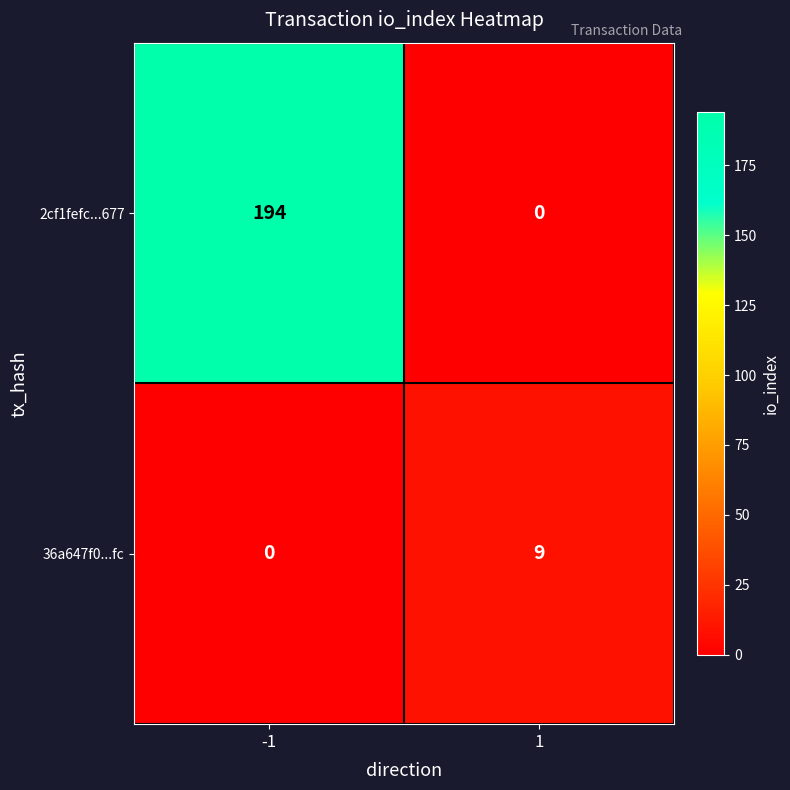

How many distinct data groups are displayed?

2